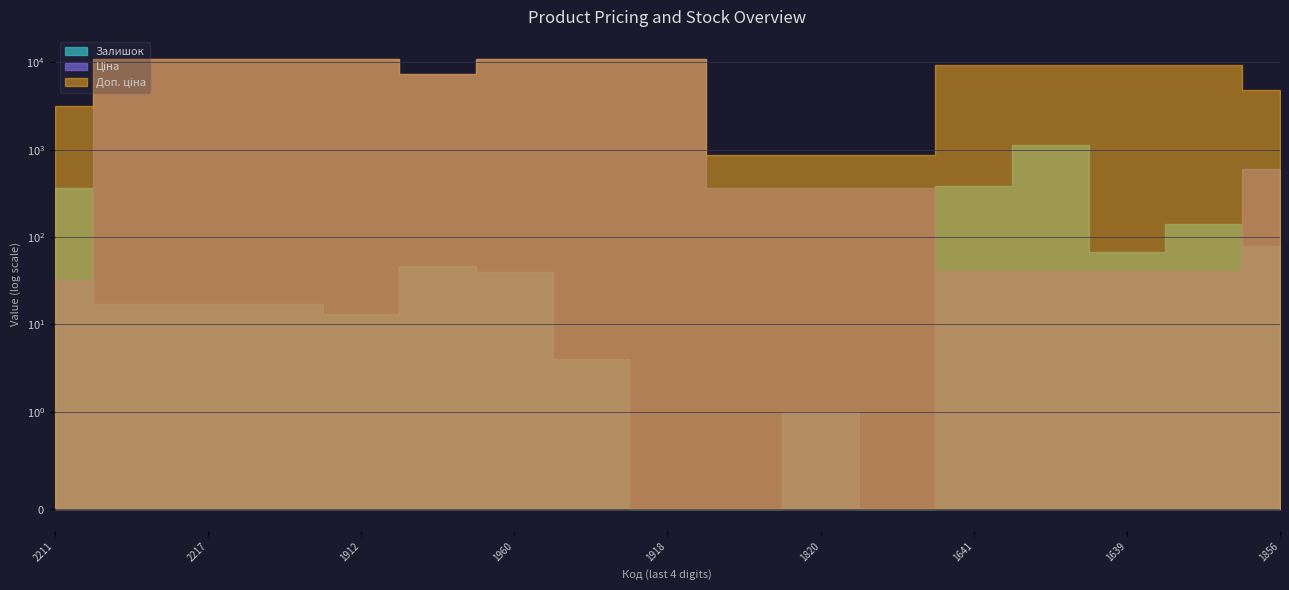

True or false: Доп. ціна has a value of 10840.1 at 273001960.

True